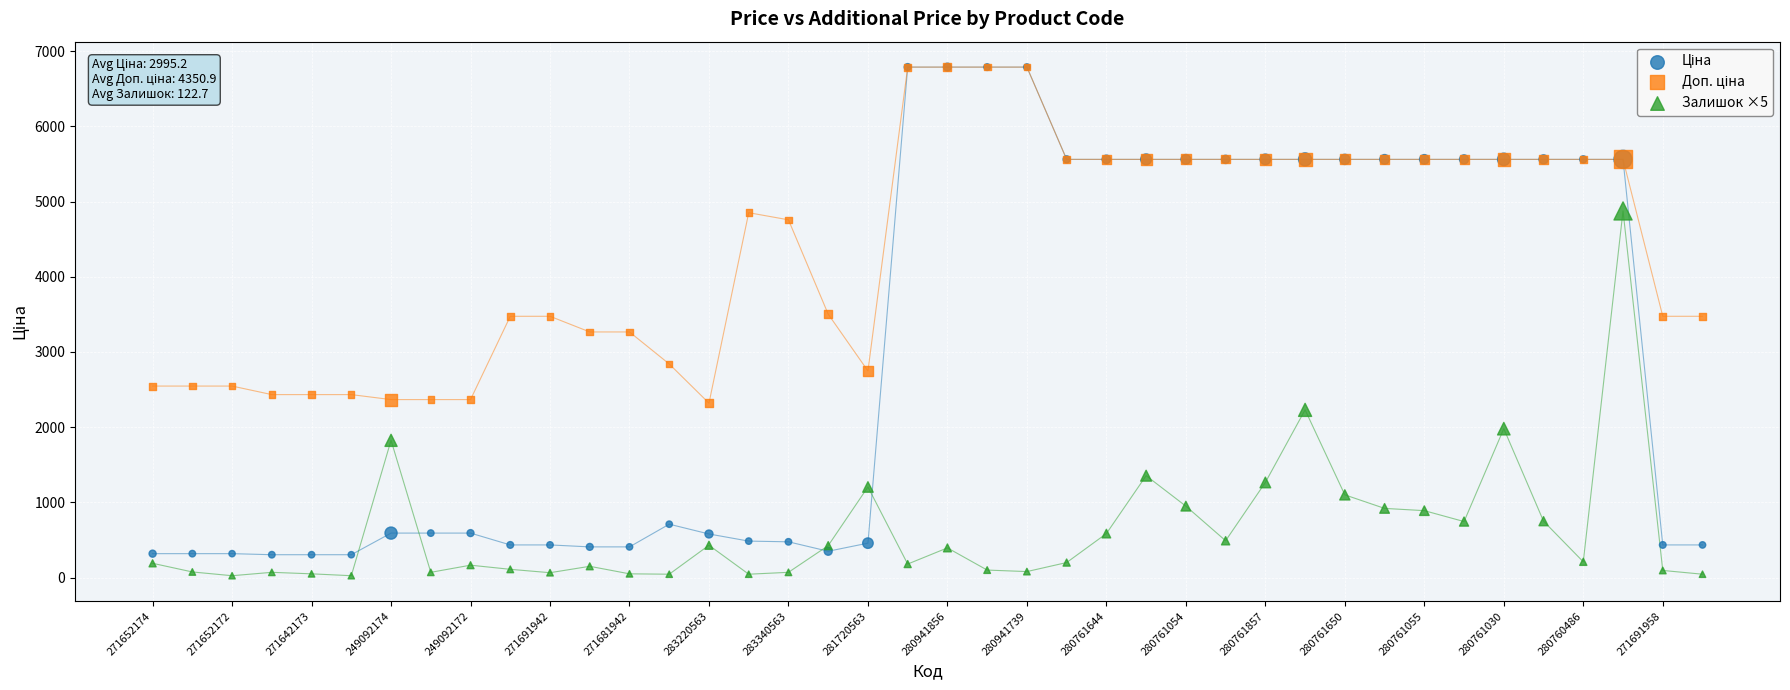

Which series contains the lowest Y value?

Залишок ×5